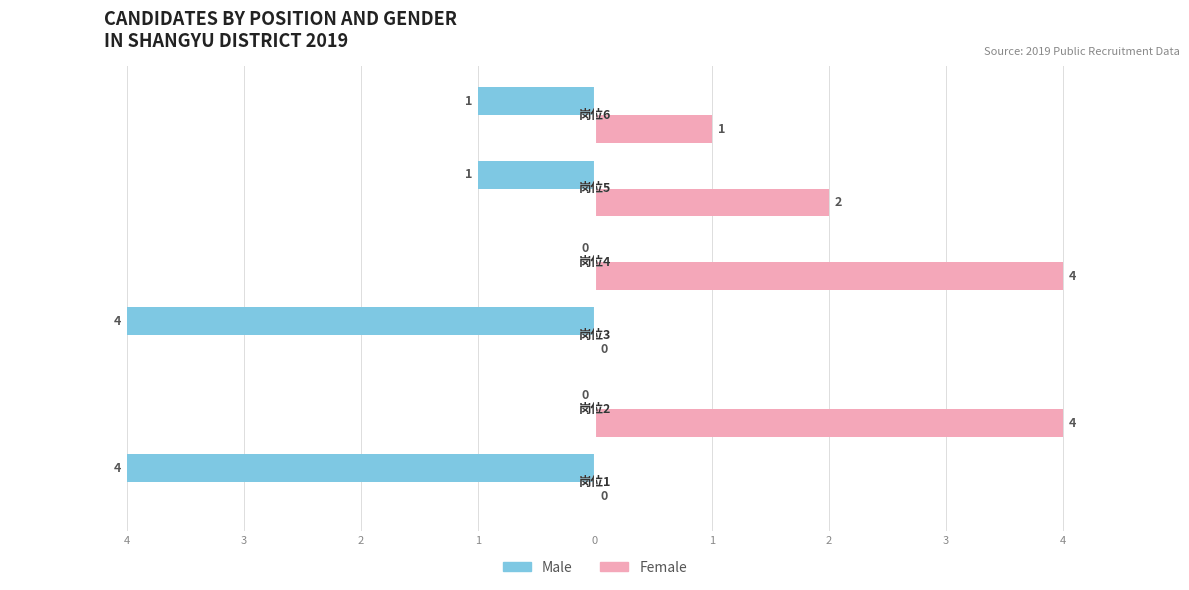

What are all the series names shown in the legend?

Male, Female